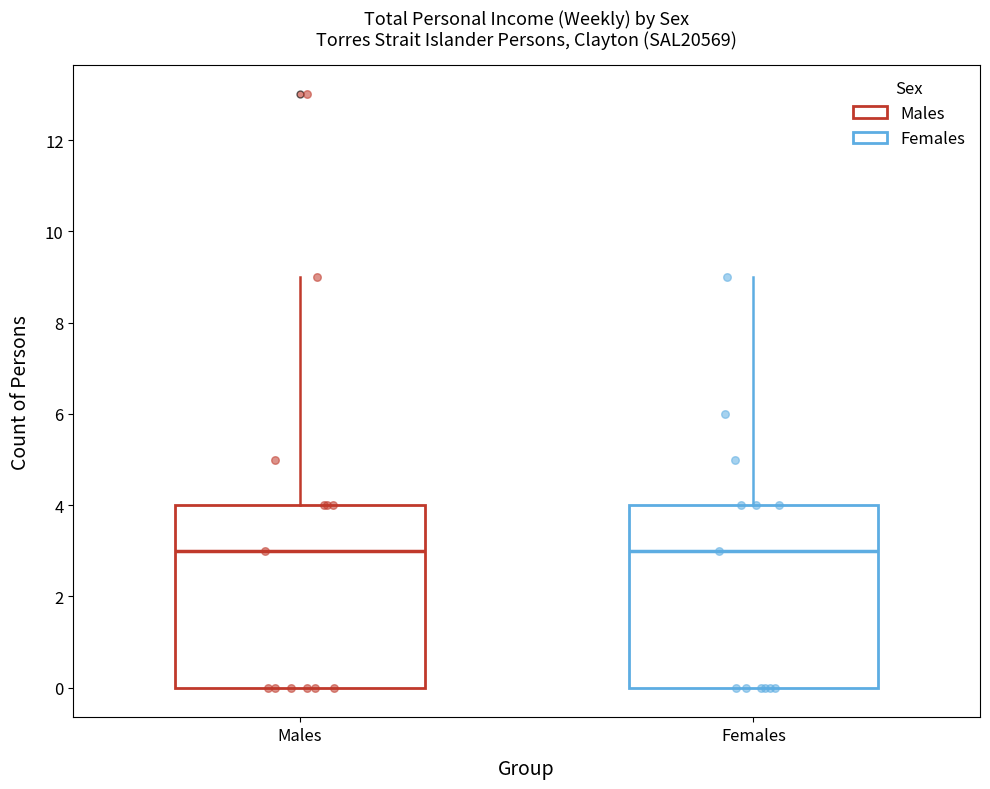

Where does the median line of the box for Females sit on the y-axis? The values are not printed on the chart, so give them approximately, as read against the axis.

3